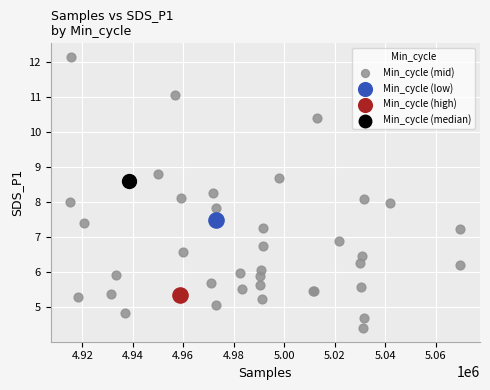

What are all the series names shown in the legend?

Min_cycle (mid), Min_cycle (low), Min_cycle (high), Min_cycle (median)